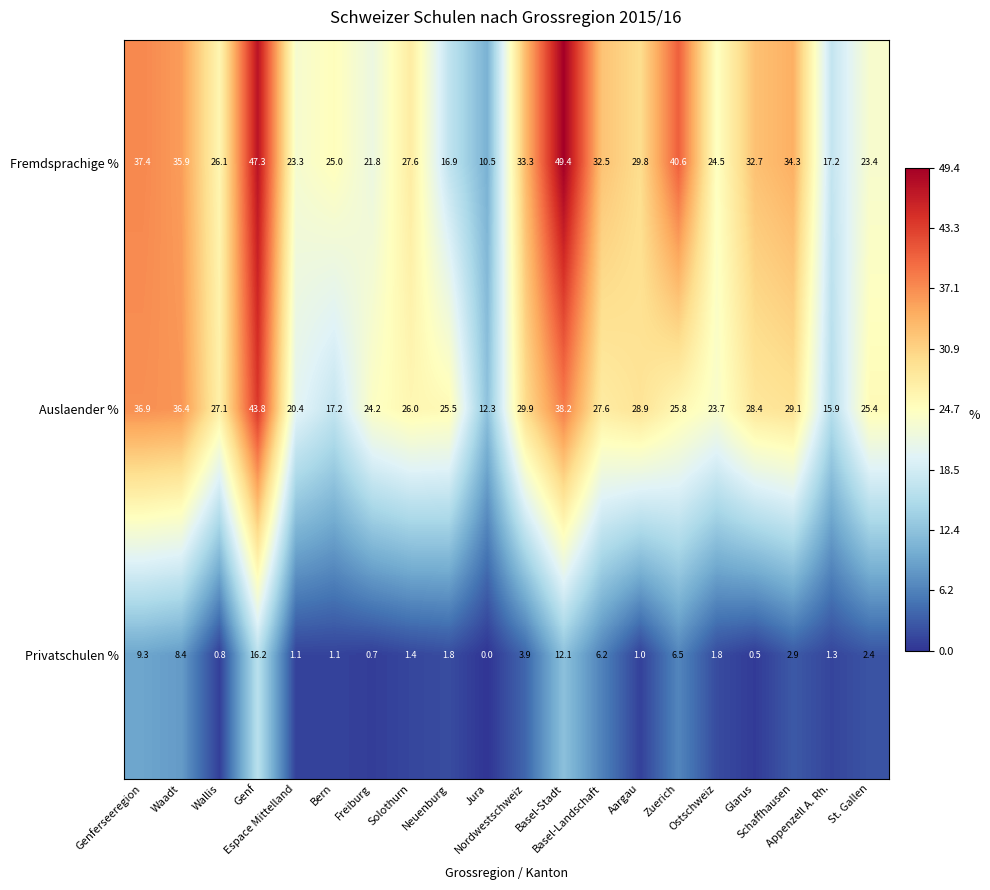

What is the lowest value of the Fremdsprachige % series?

10.5